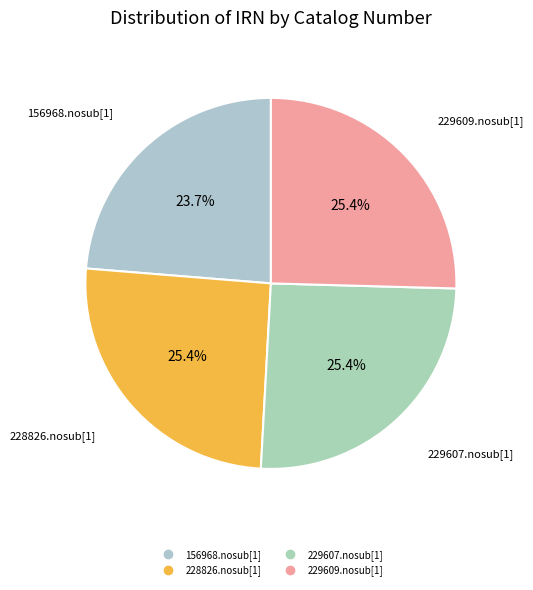

To the nearest percent, what percentage of the pie is 229609.nosub[1]?

25%